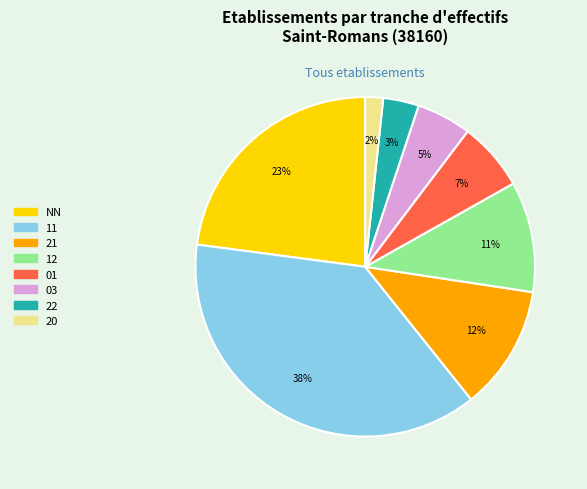

Count the number of slices in the pie.

8